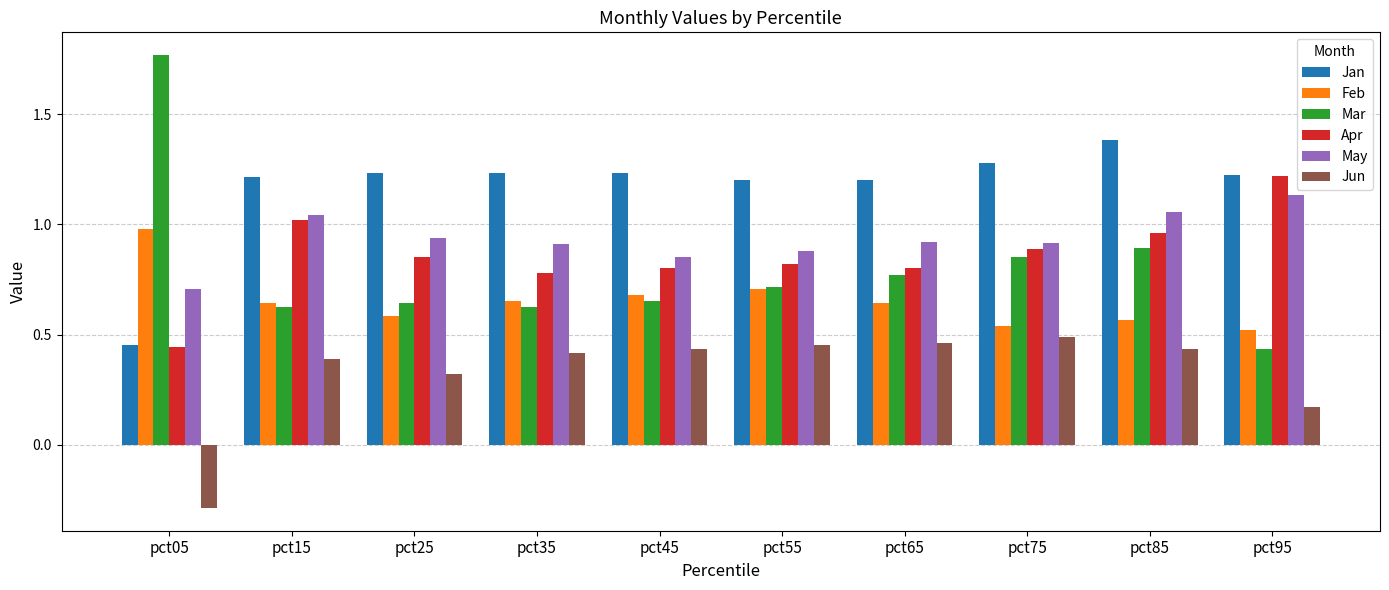

Which category has the highest value across all series?

pct05